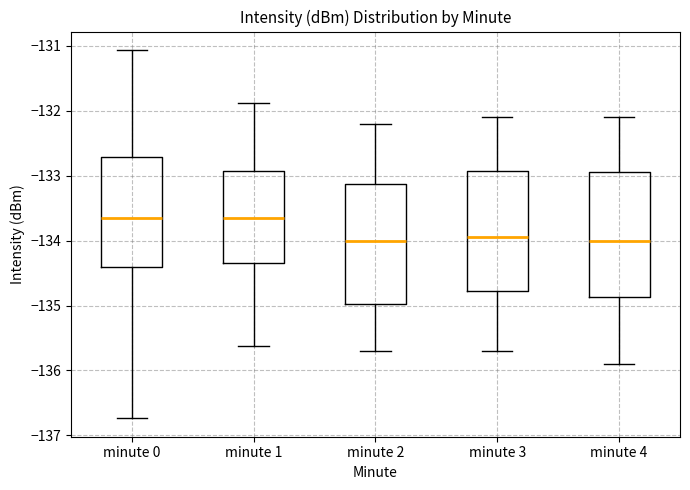

Where does the lower whisker of the box for minute 0 end on the y-axis? The values are not printed on the chart, so give them approximately, as read against the axis.

-136.7